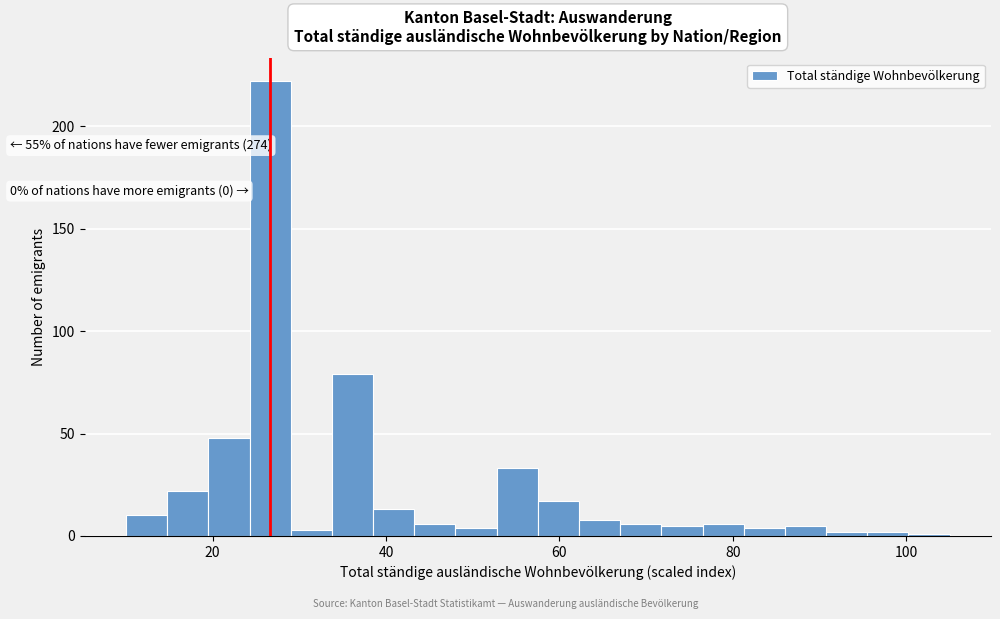

Around what value on the x-axis is the tallest bar? Give the approximate position of its centre, as read against the axis.

26